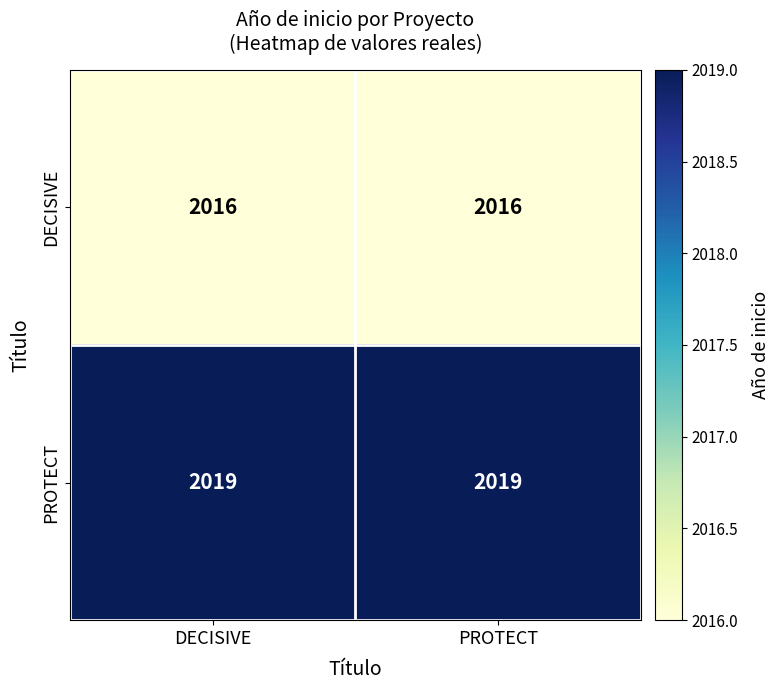

The PROTECT series shows 568 at DECISIVE. True or false?

False